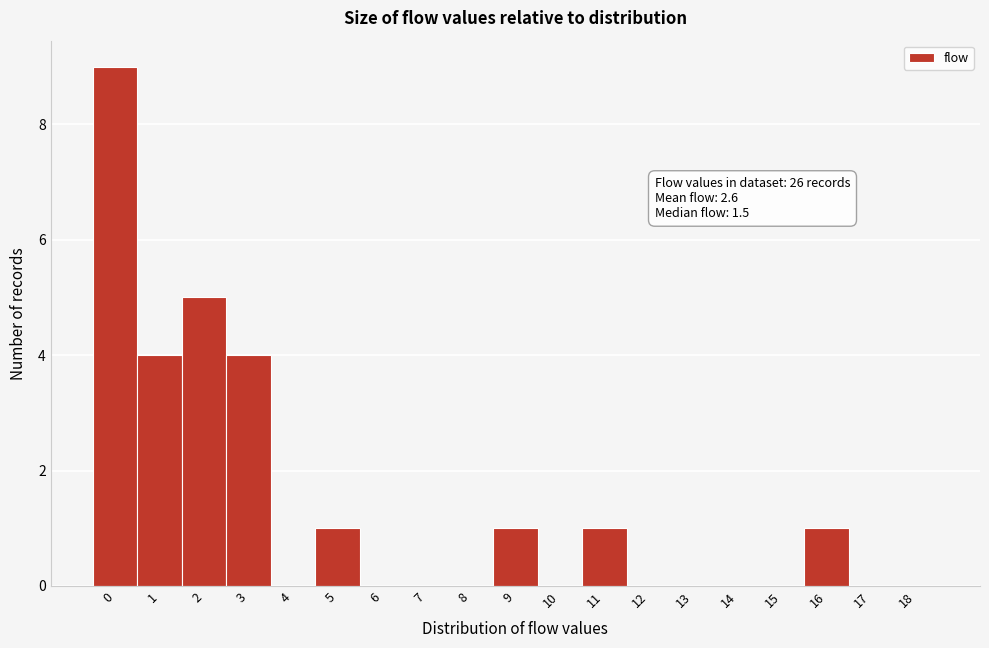

Reading left to right, list all the values displayed in this chart.

0=9	1=4	2=5	3=4	4=0	5=1	6=0	7=0	8=0	9=1	10=0	11=1	12=0	13=0	14=0	15=0	16=1	17=0	18=0